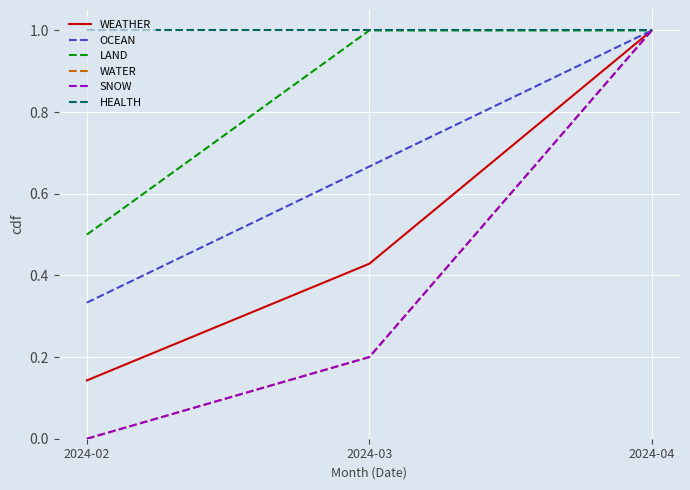

Between 2024-02 and 2024-04, which is larger?

2024-04